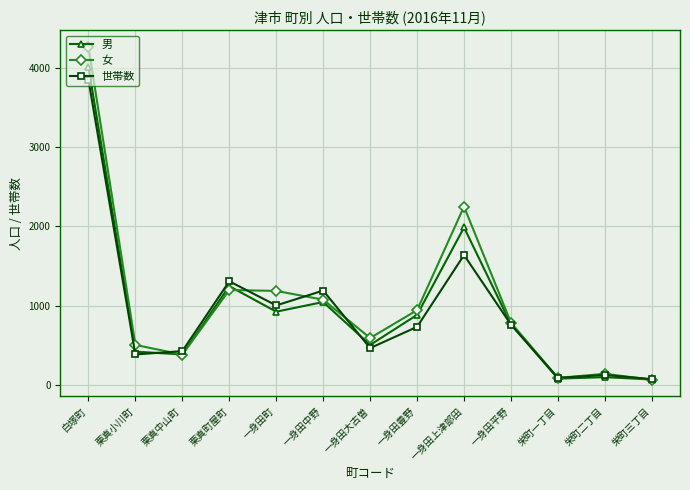

How many lines are shown in the chart?

3